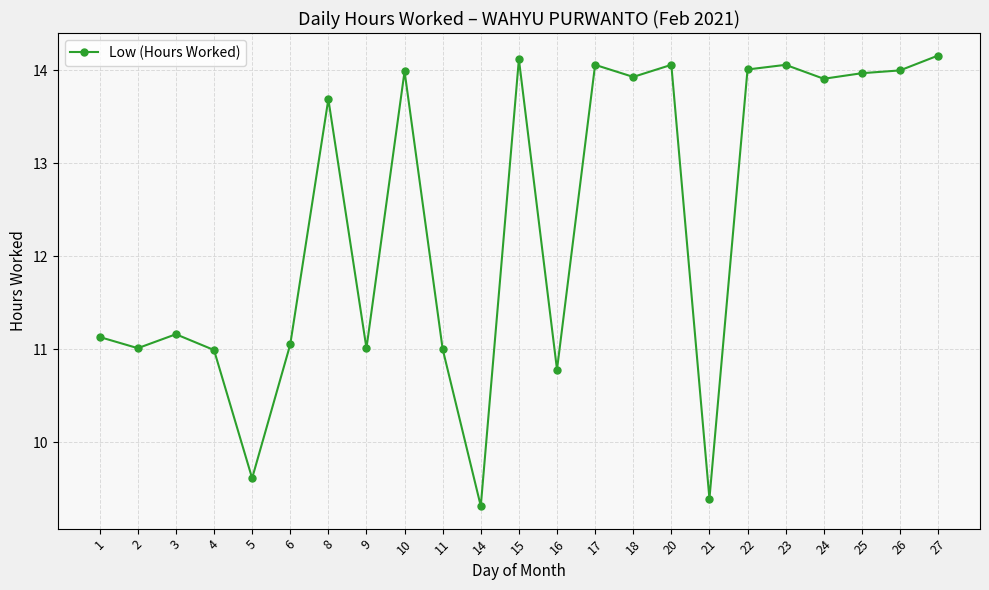

At which category does the data reach its first local valley?

2